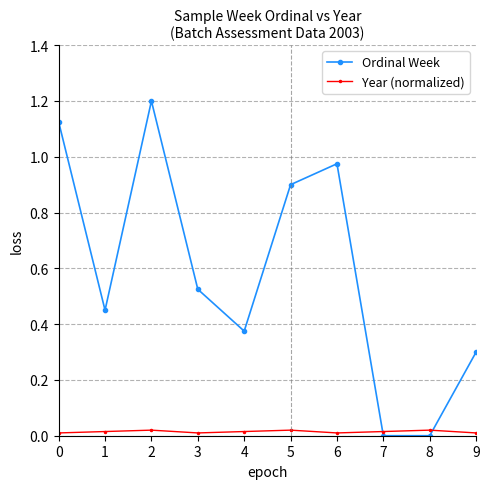

What is the greatest value displayed?

1.2